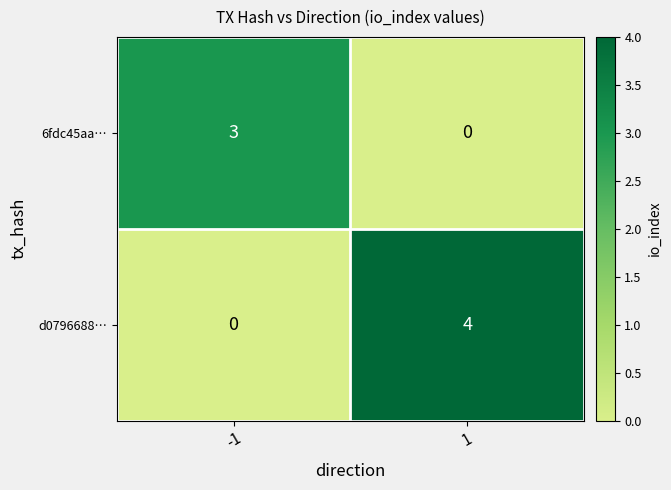

Which series has the largest total across all categories?

d0796688…